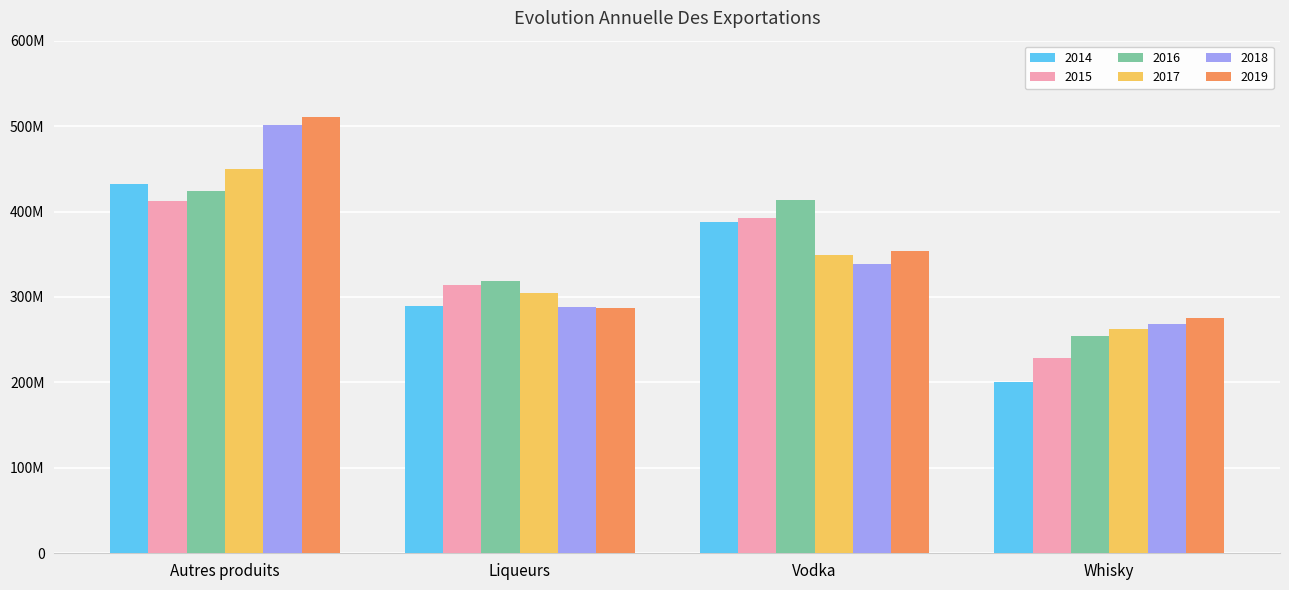

Where is 2014 nearest to the value 316812483?

Liqueurs